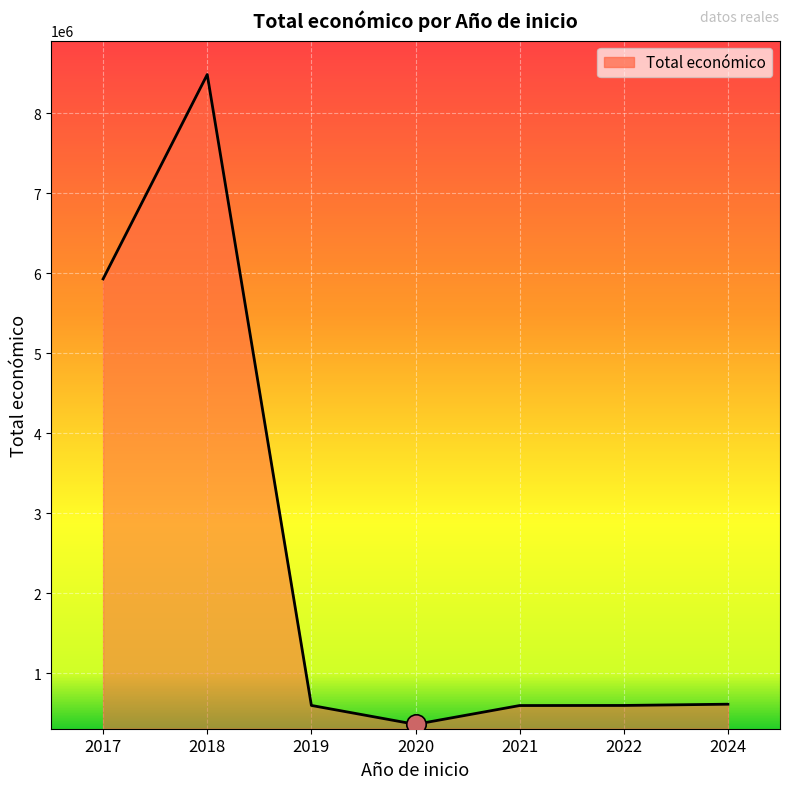

What is the sum of all values?

17192713